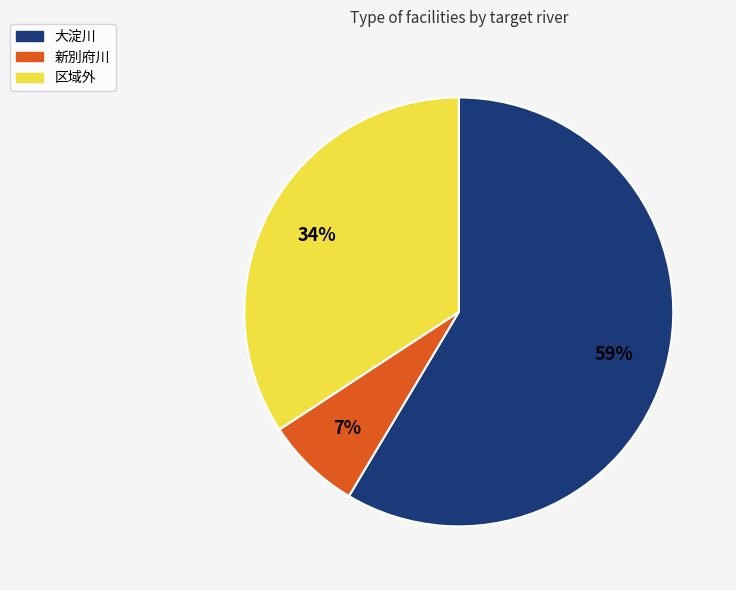

To the nearest percent, what portion does 大淀川 represent?

59%